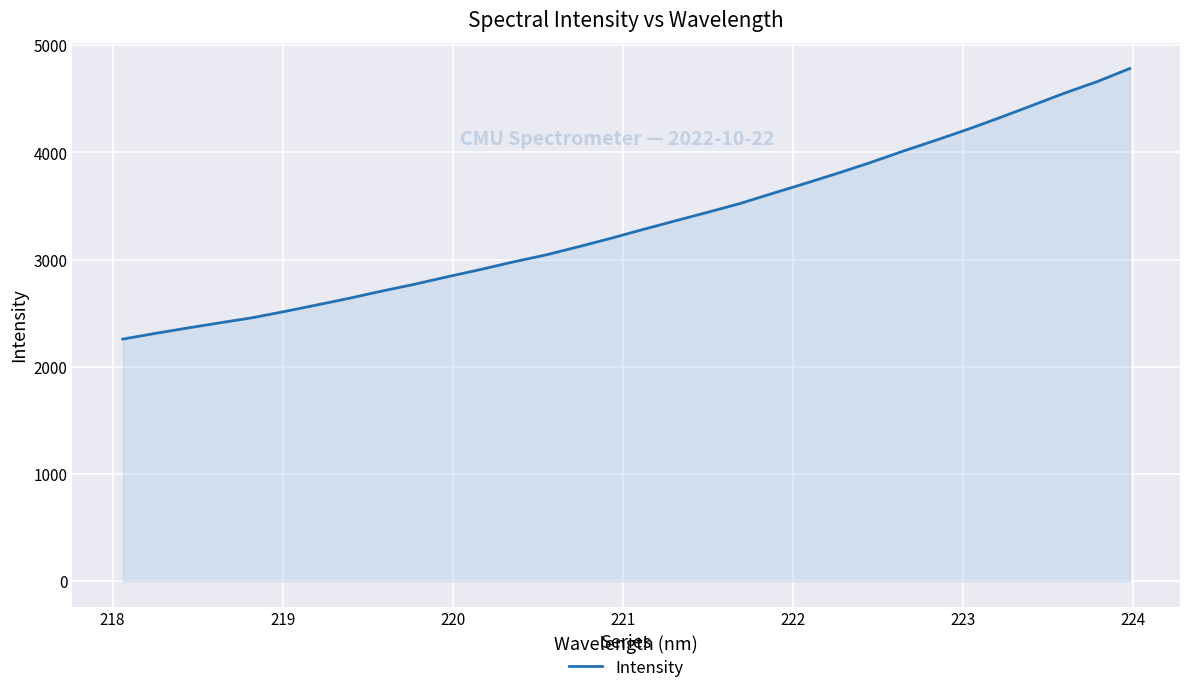

What is the minimum value shown in the chart?

2257.6